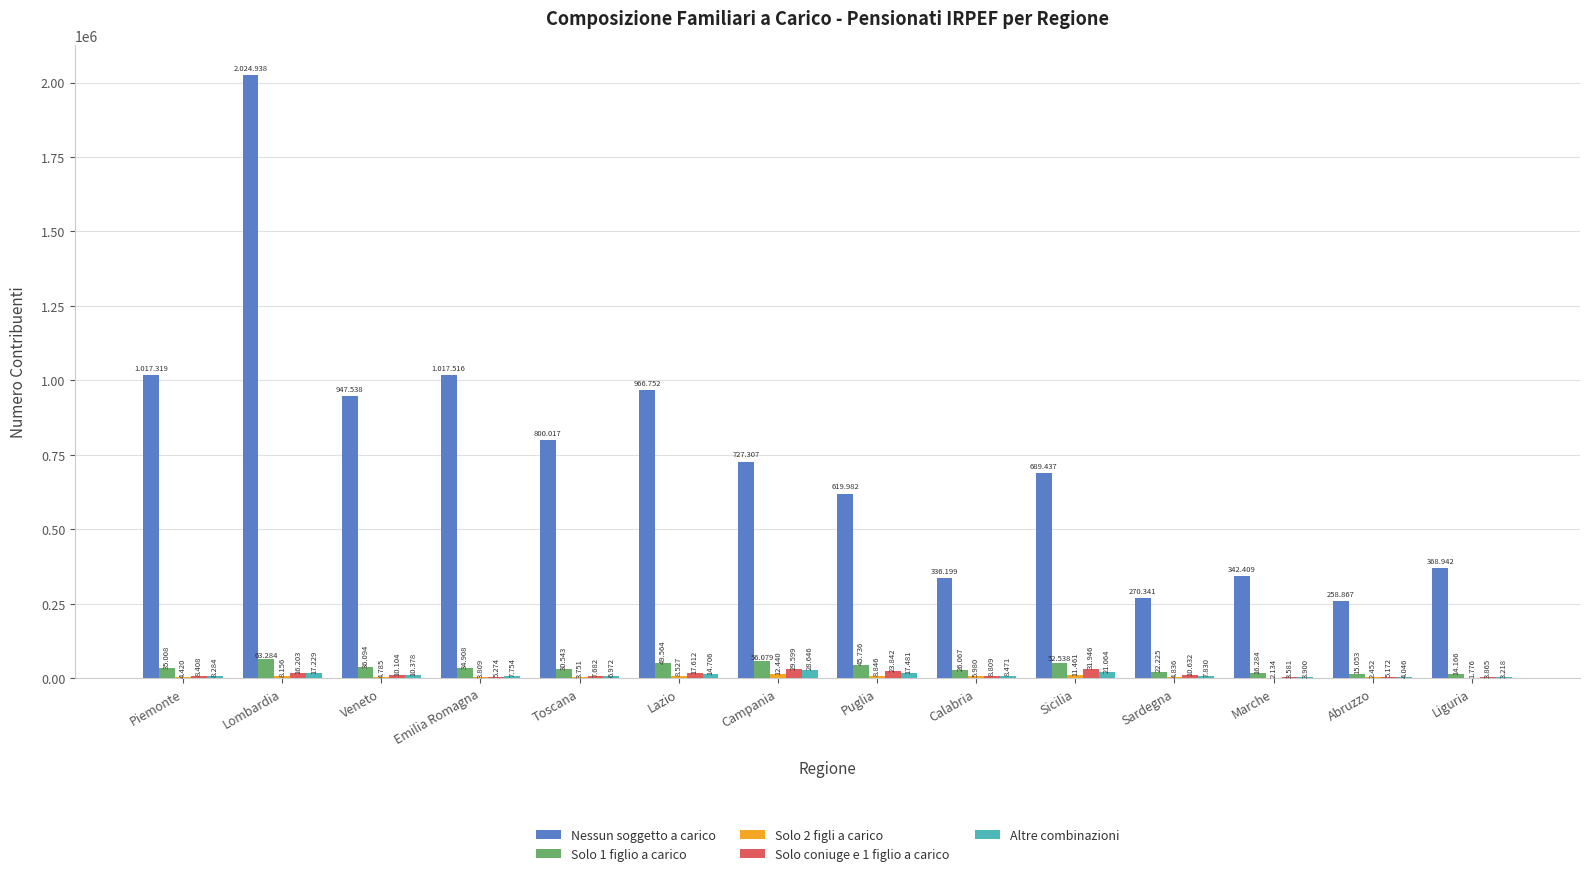

What is the average value of the Altre combinazioni series?

11427